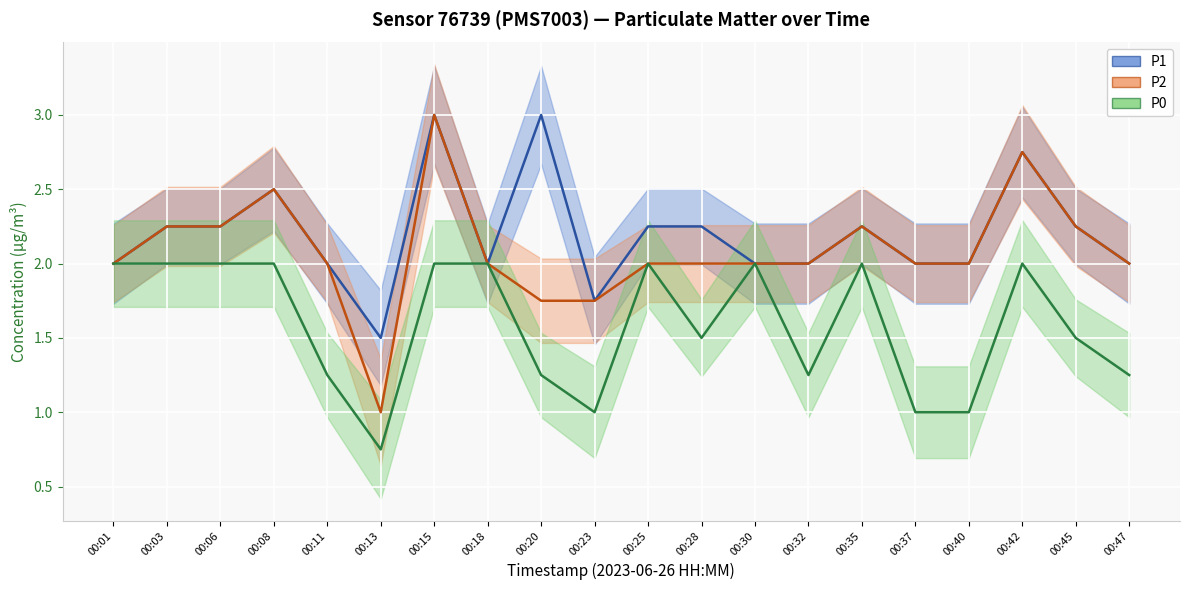

What are all the series names shown in the legend?

P1, P2, P0